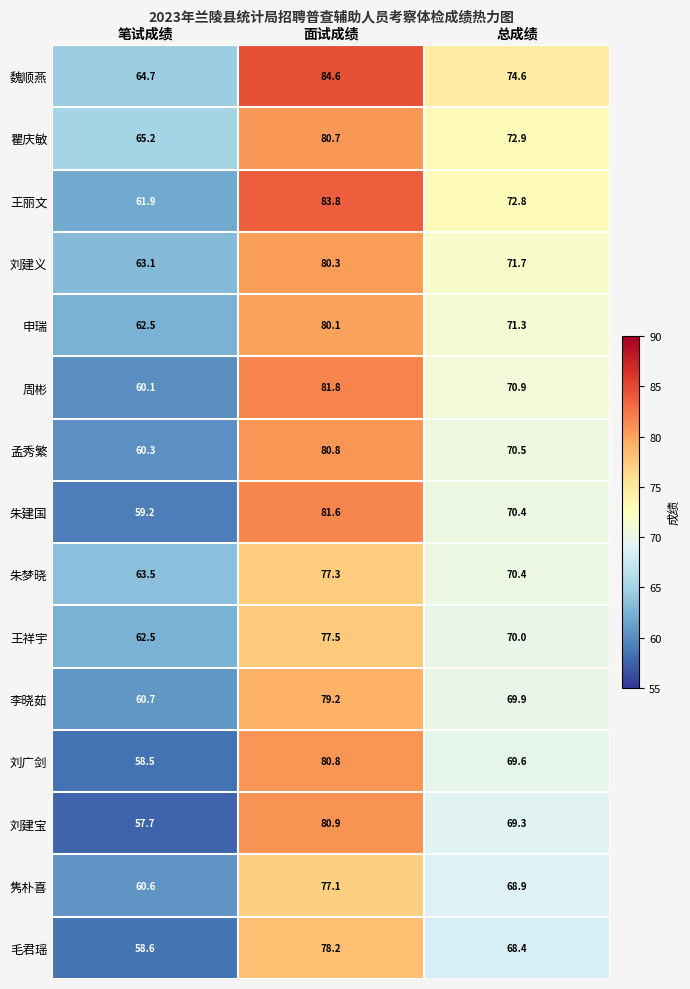

What is the greatest value displayed?

84.6